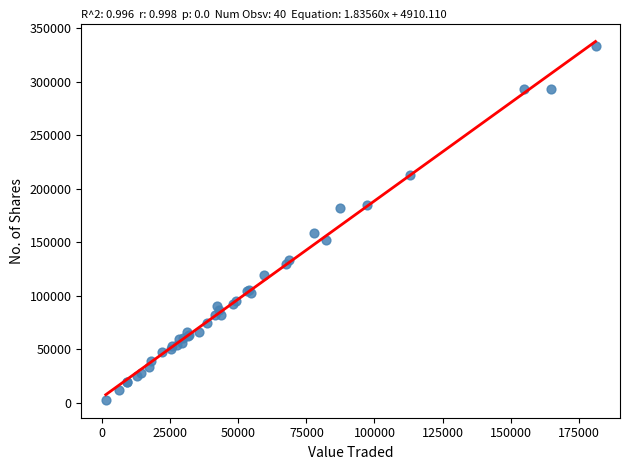

What Y value in the scatter plot is closest to 167756?

158589